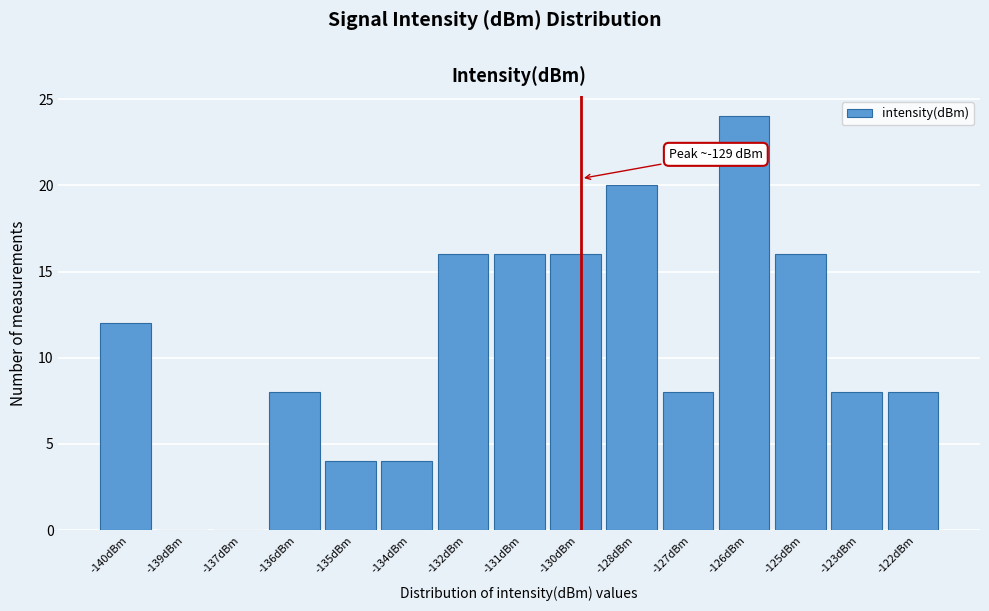

Reading left to right, list all the values displayed in this chart.

-140dBm=12	-139dBm=0	-137dBm=0	-136dBm=8	-135dBm=4	-134dBm=4	-132dBm=16	-131dBm=16	-130dBm=16	-128dBm=20	-127dBm=8	-126dBm=24	-125dBm=16	-123dBm=8	-122dBm=8